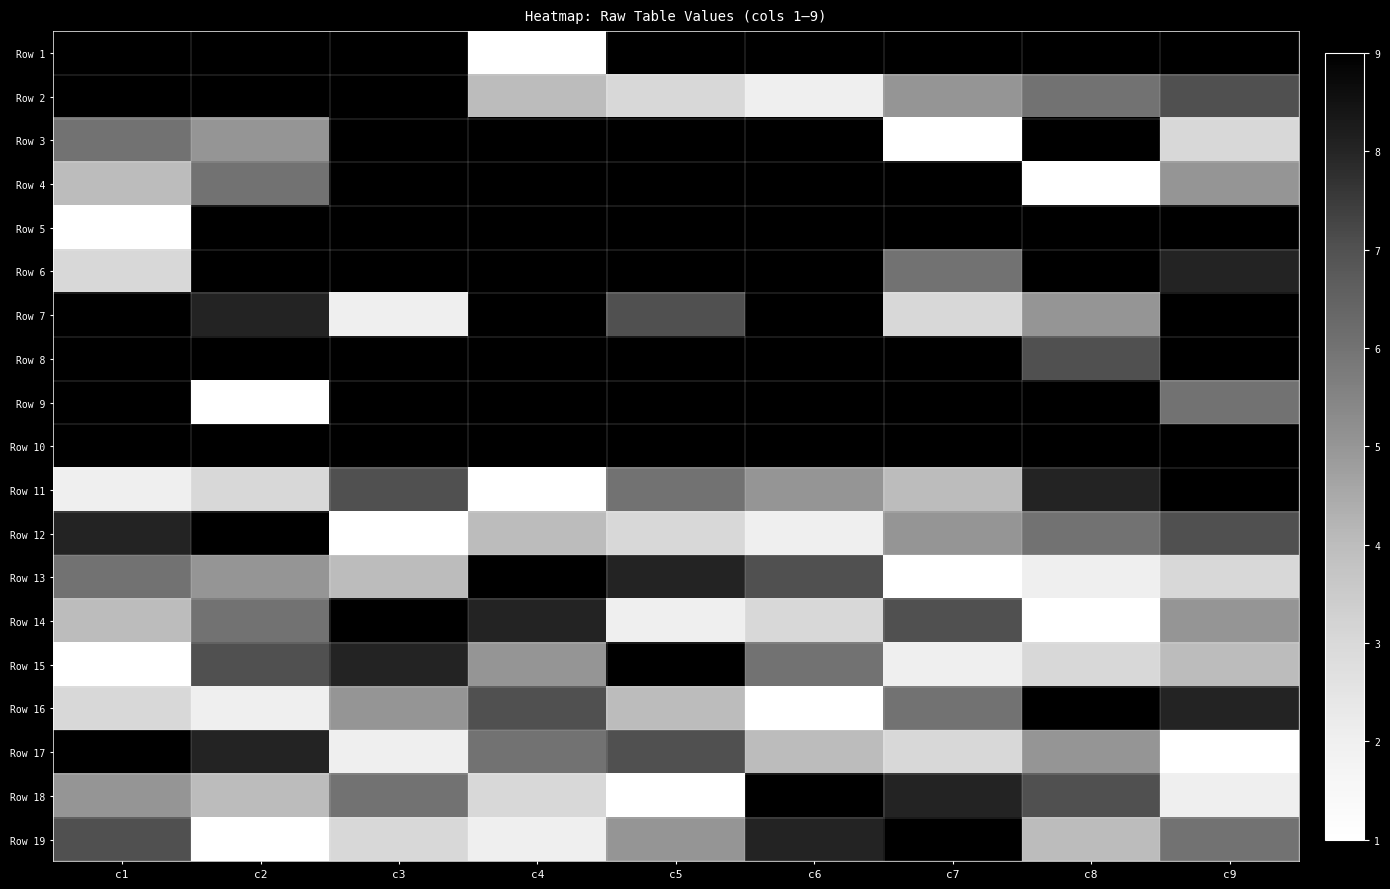

At which label does Row 11 reach its minimum?

c4